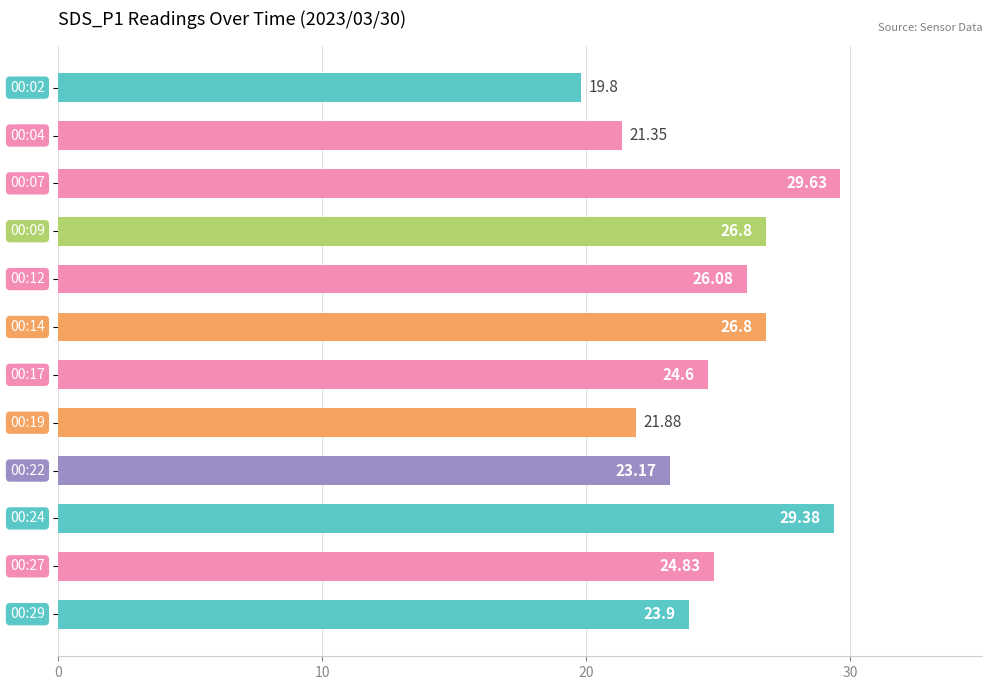

What is the difference between the second highest and second lowest values?

8.0